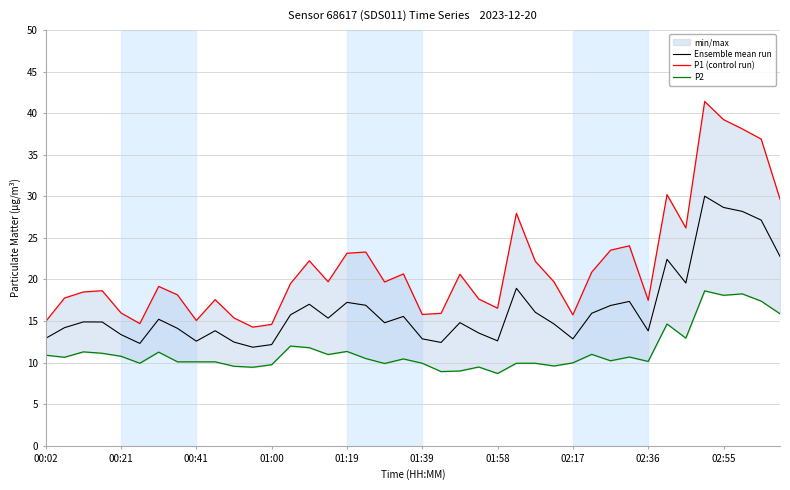

In Ensemble mean run, how many points are higher than both neighbors (excluding endpoints)?

11